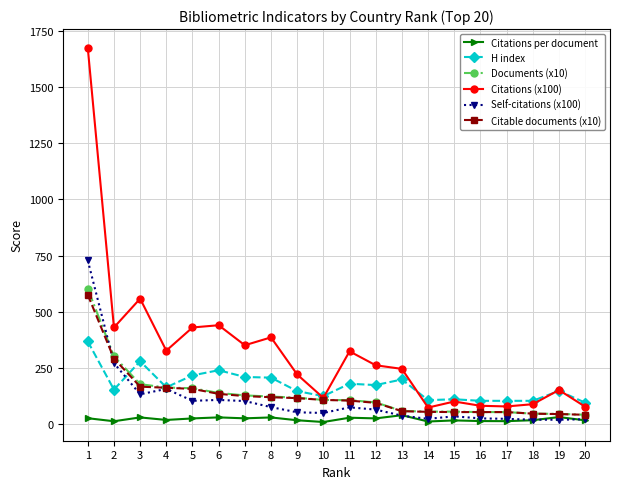

The value of Citations (x100) at 8 is 387.0. True or false?

True